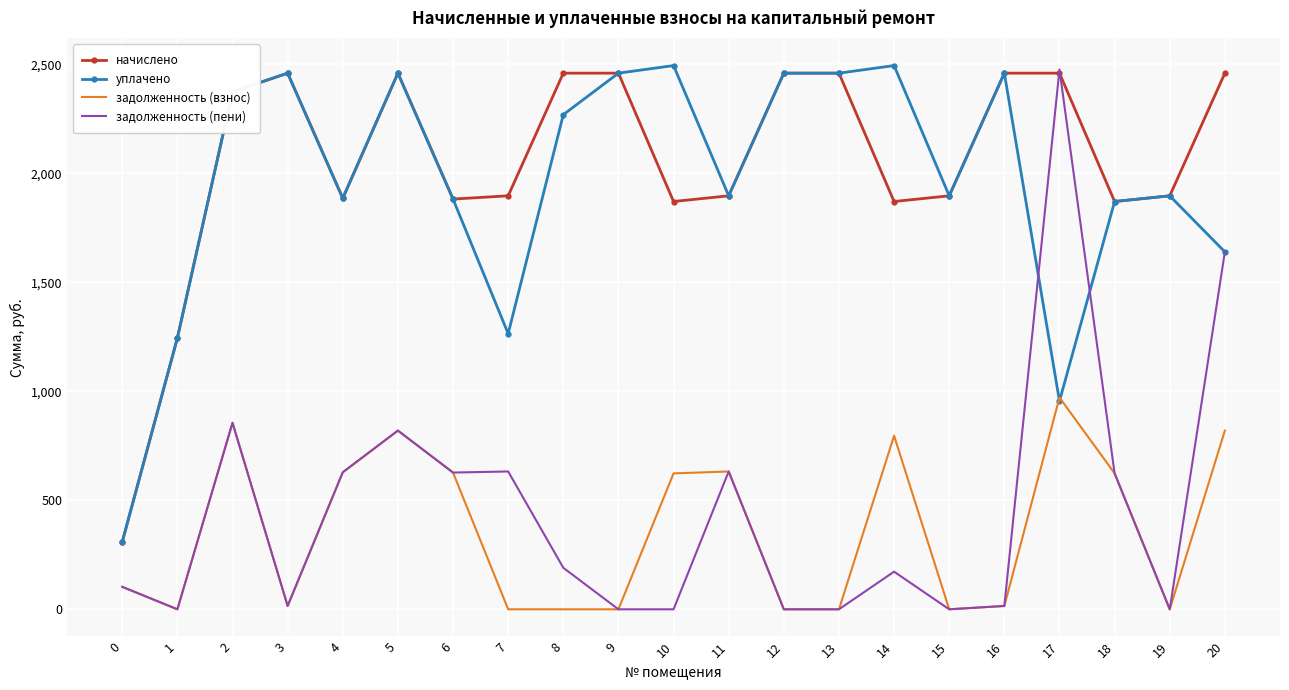

Where do задолженность (взнос) and уплачено first cross each other?

16 and 17